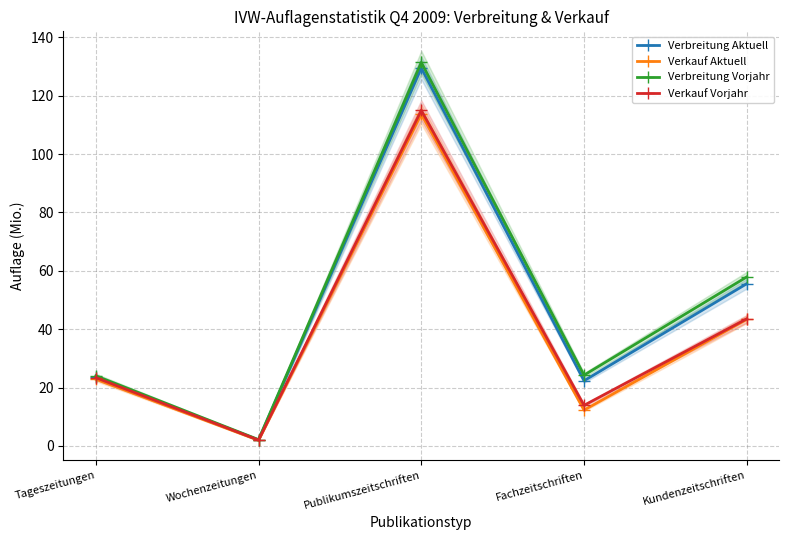

How many data points in Verkauf Vorjahr are less than 23?

2